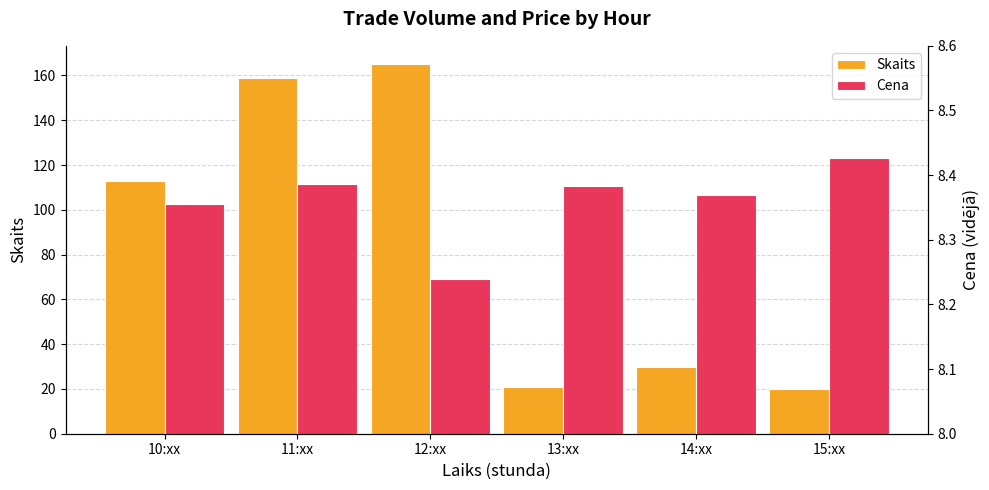

List the series in order of their peak value, lowest first.

Cena, Skaits